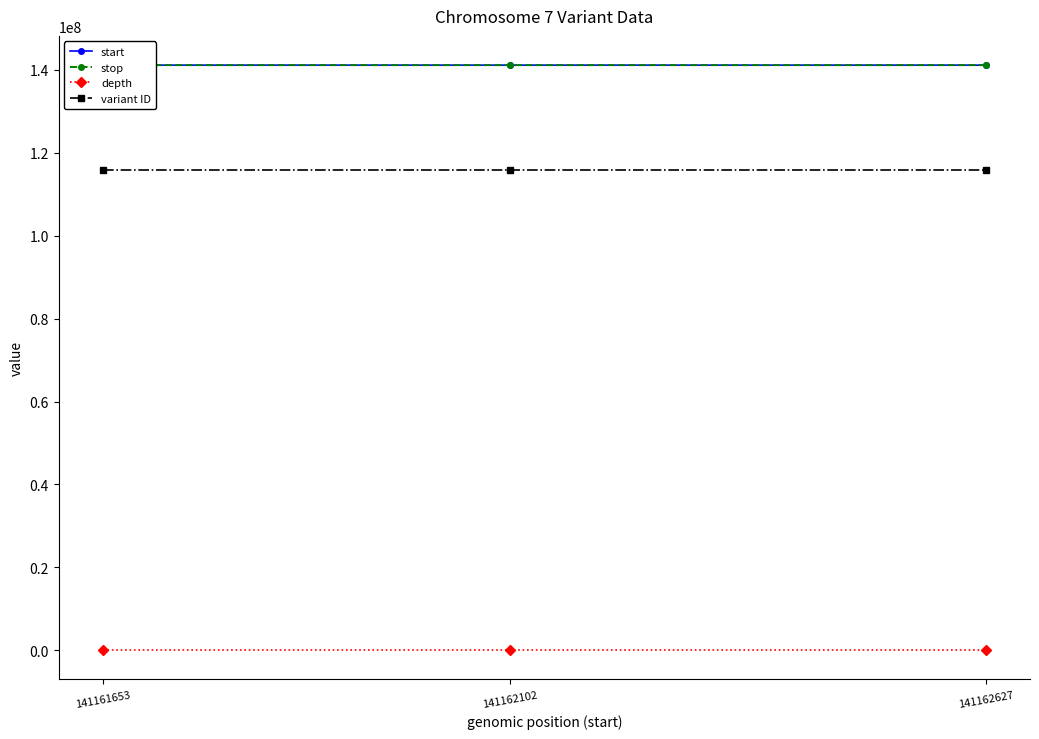

At which label does depth reach its minimum?

141161653